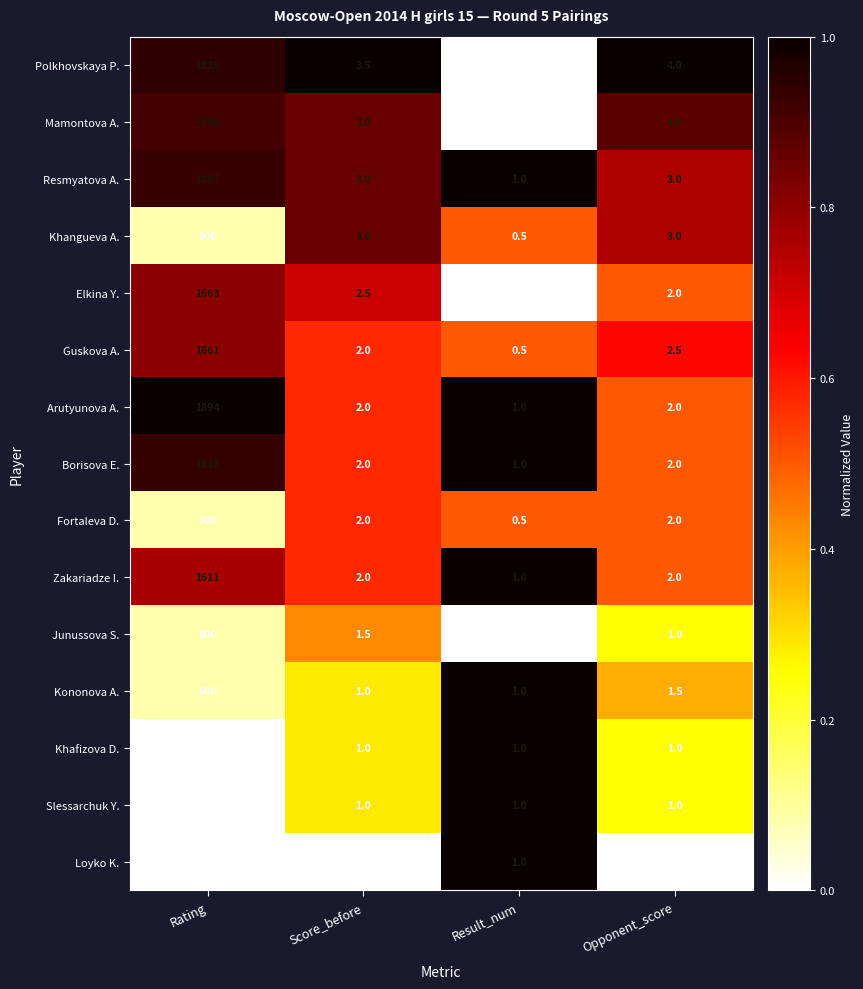

What is the average value of the Arutyunova A. series?

474.8